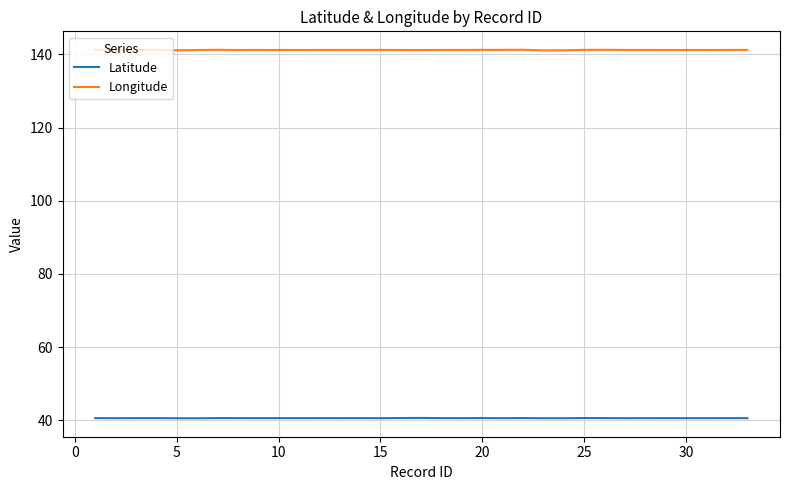

Rank the series by their maximum value, from highest to lowest.

Longitude, Latitude